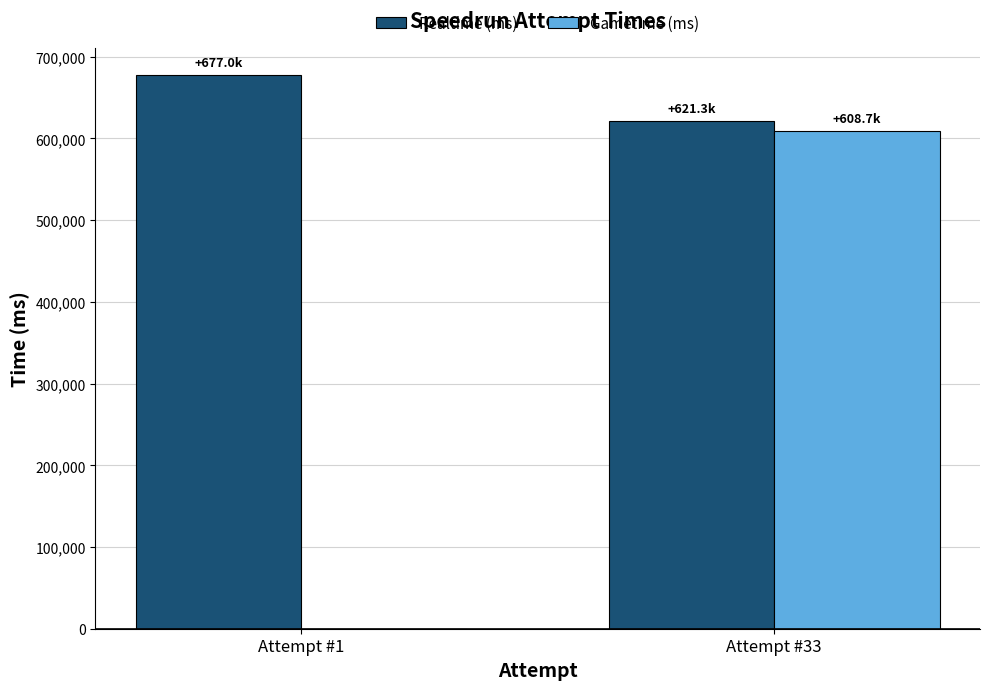

What is the spread (max minus min) of values at Attempt #1?

677048